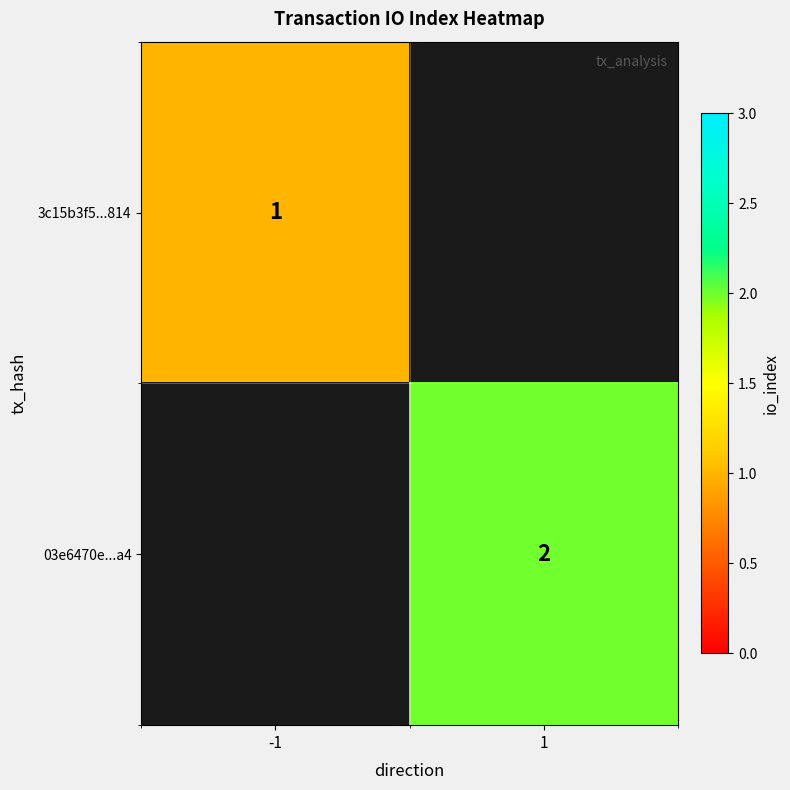

At which category does the chart reach its peak across all series?

1